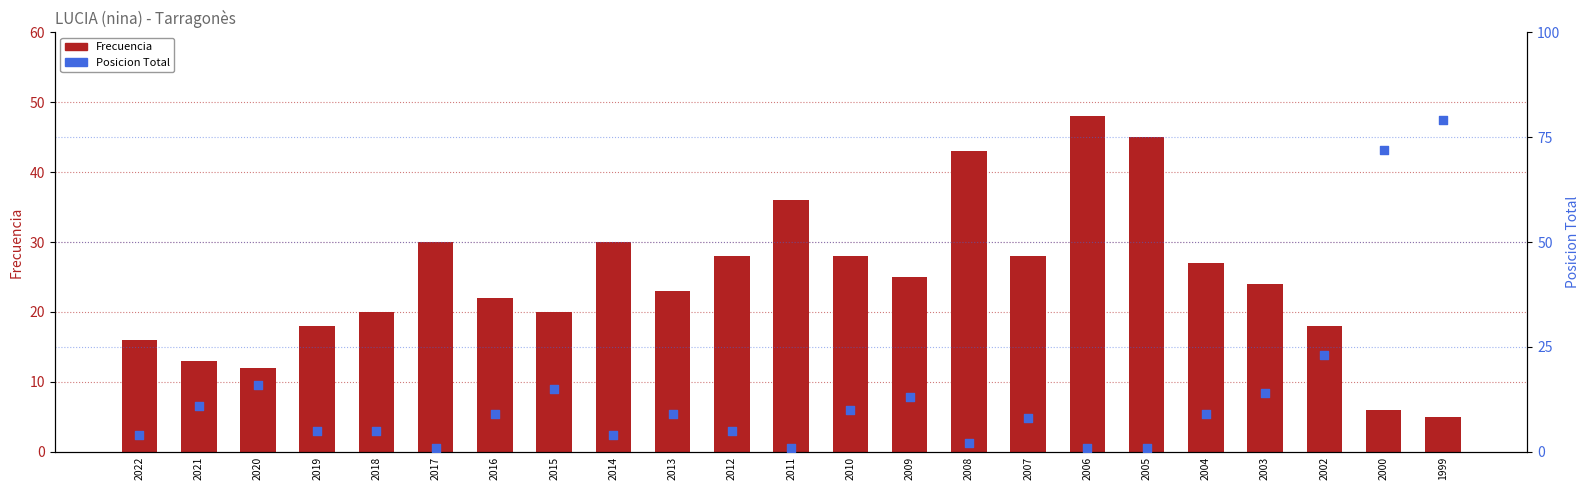

Which series reaches the maximum Y coordinate?

Posicion Total